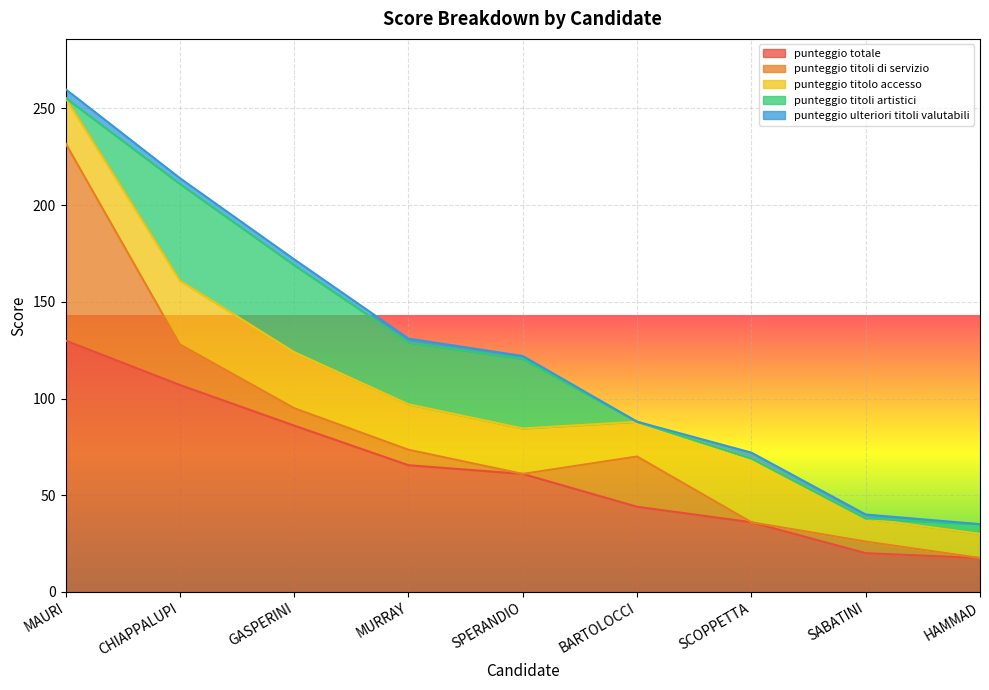

Which label corresponds to the largest value in the chart?

MAURI